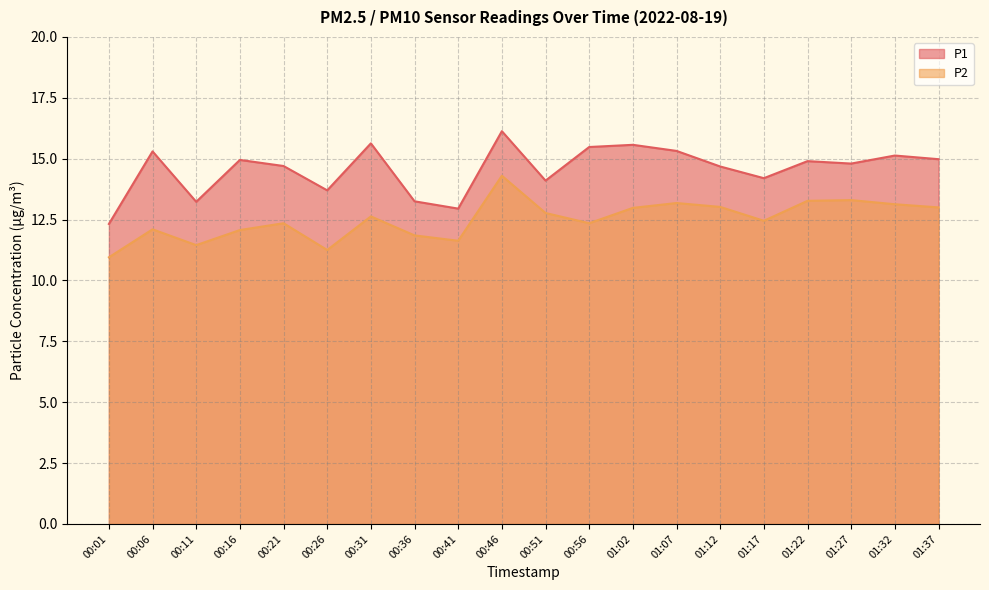

Between 00:16 and 00:41, which series saw the biggest shift?

P1